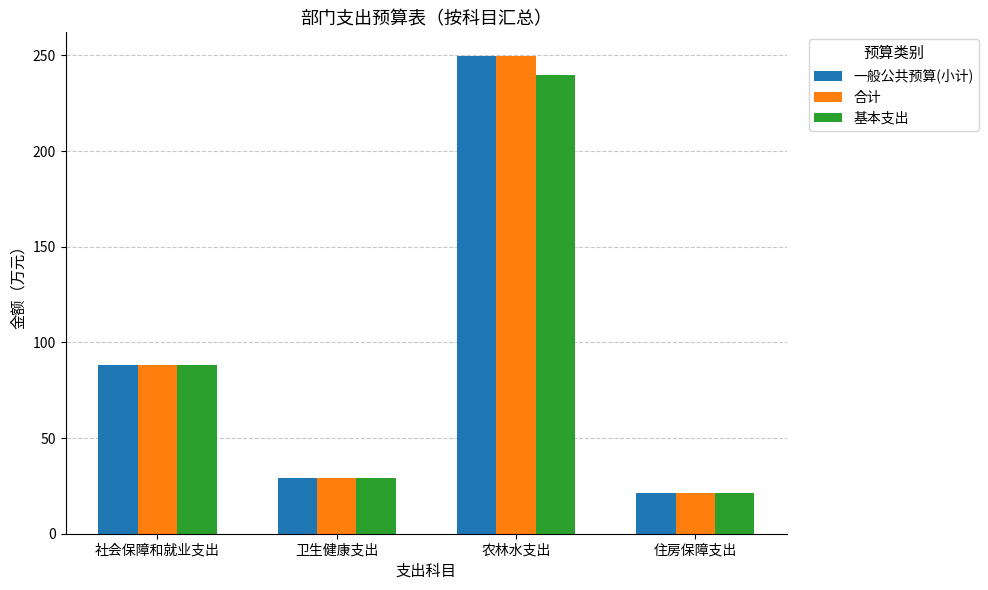

What is the label of the 4th bar from the left?

住房保障支出